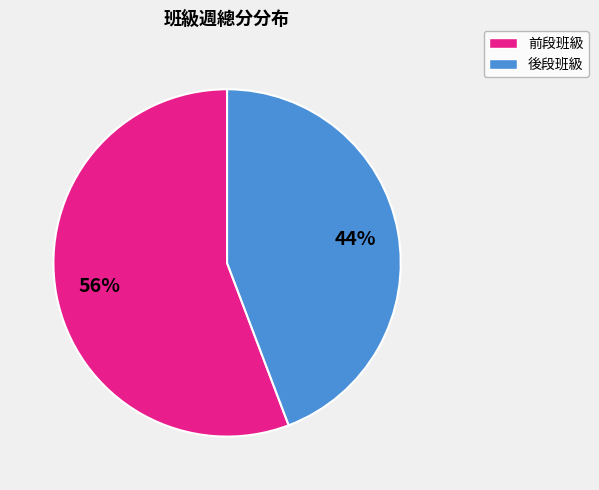

Is there any slice that represents more than half of the pie?

Yes